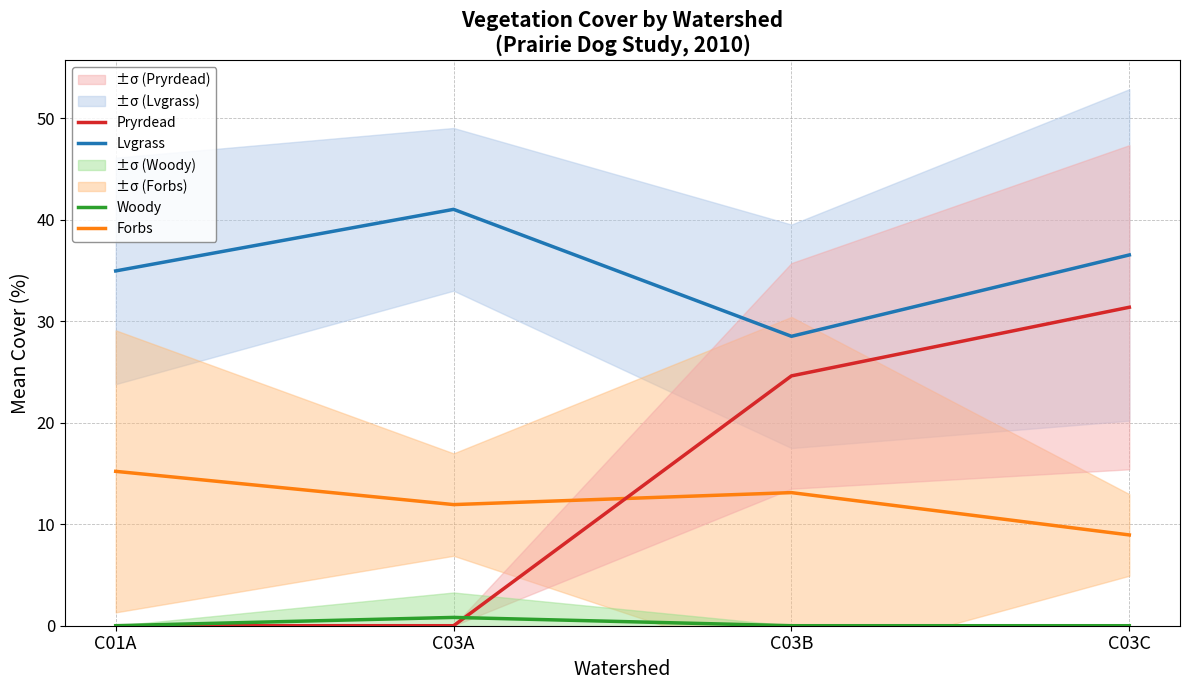

What is the label of the 4th point from the right?

C01A